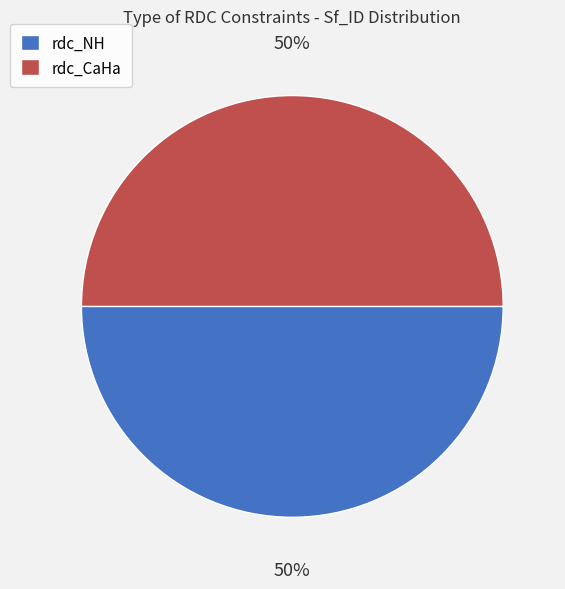

Is it true that rdc_NH is 39% of the pie?

False